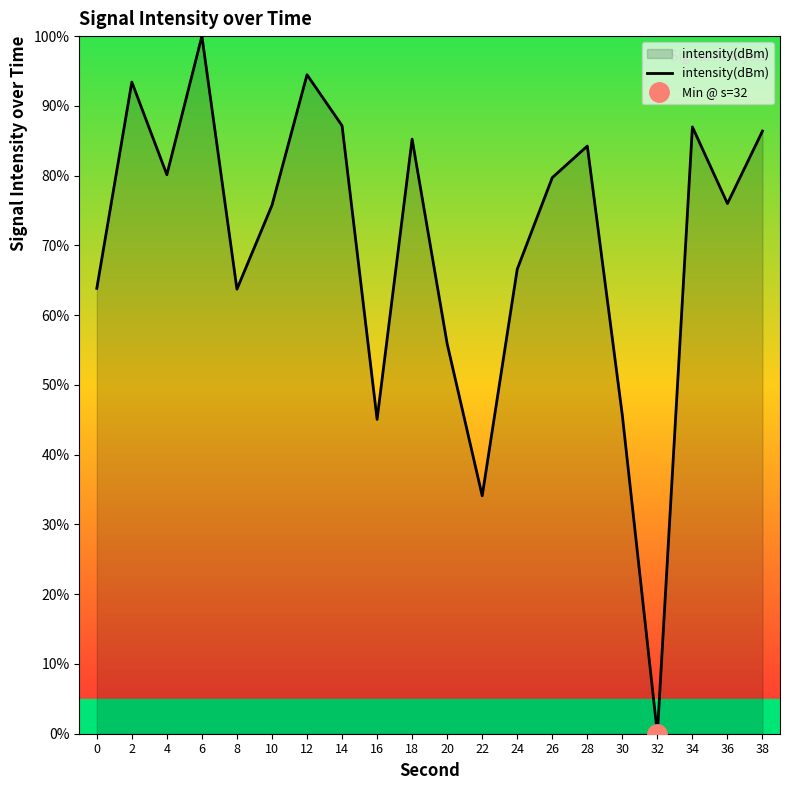

How many positive values are there?

19